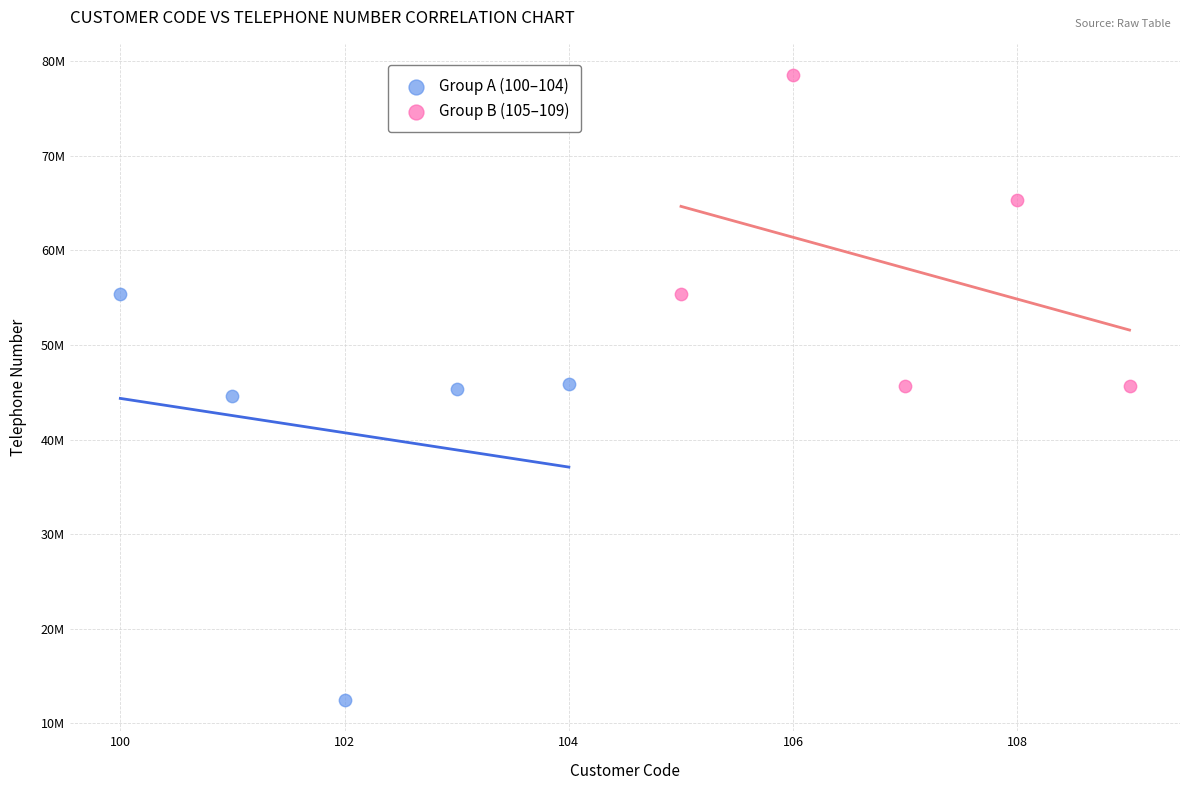

Which series contains the highest Y value?

Group B (105–109)